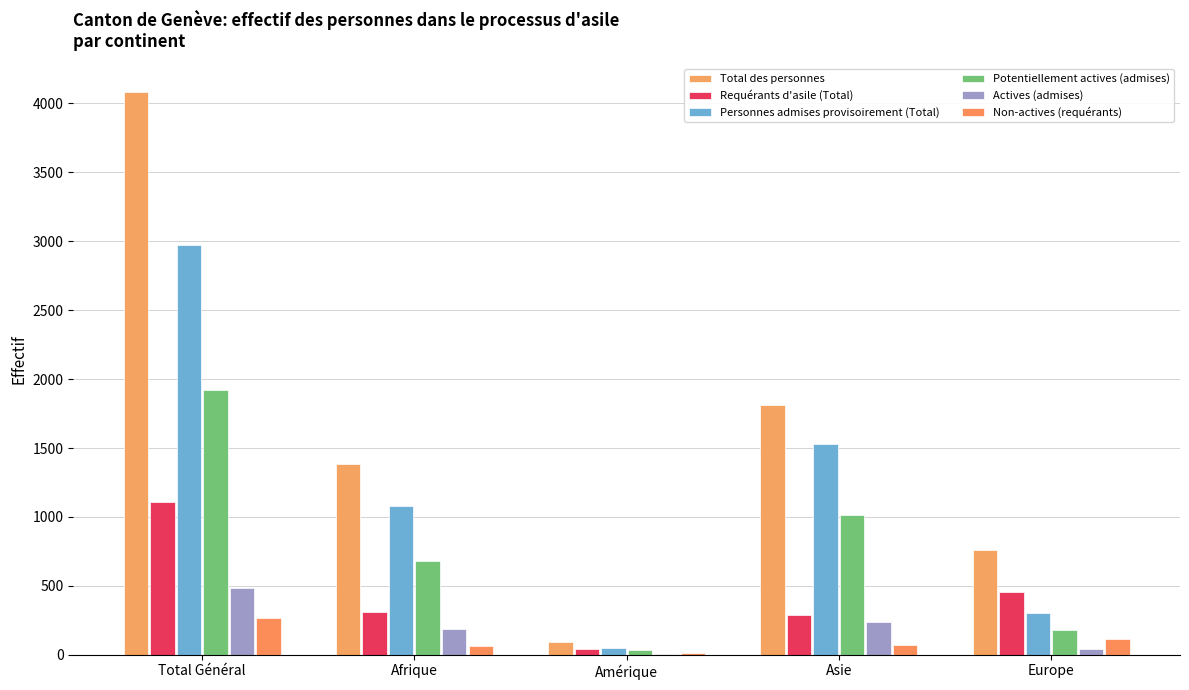

How many groups of bars are there?

5